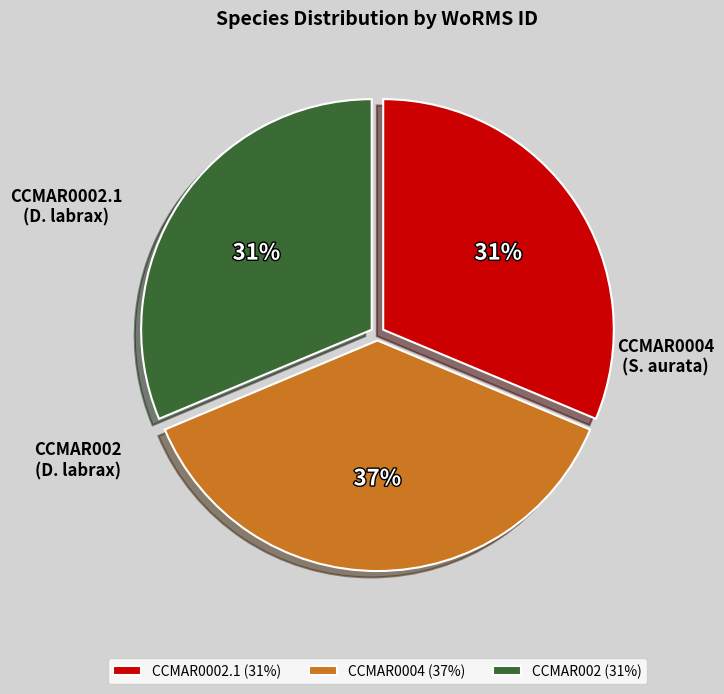

To the nearest percent, what is the difference between the CCMAR002 and CCMAR0004 slice percentages?

6%